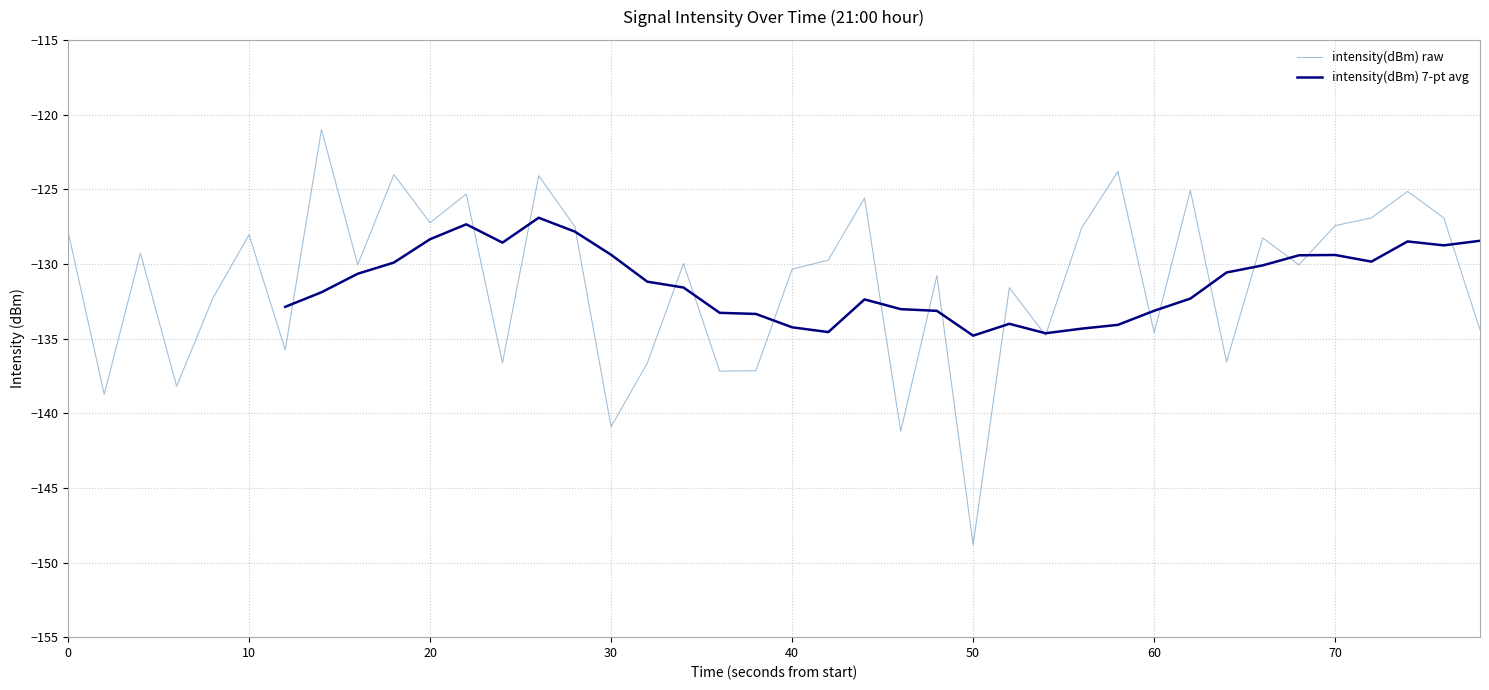

What is the minimum value for intensity(dBm) raw?

-148.8